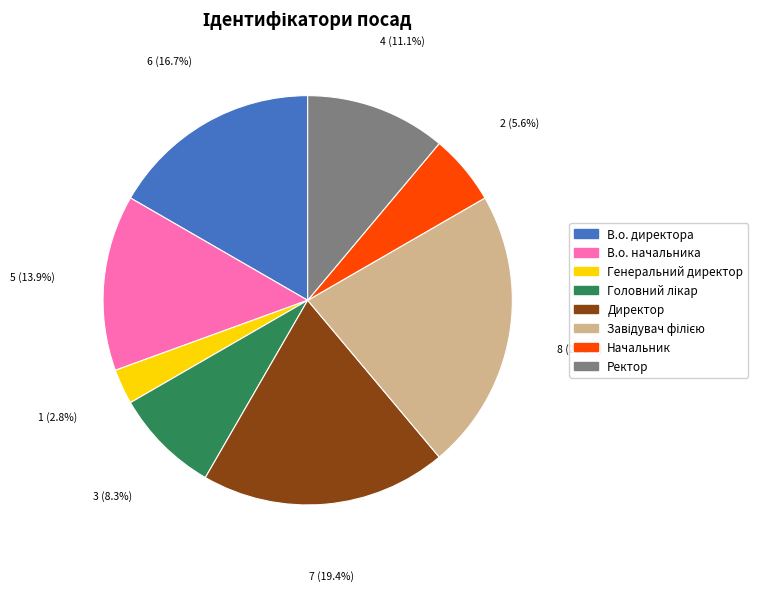

What percentage is NOT represented by Ректор?

88.9%